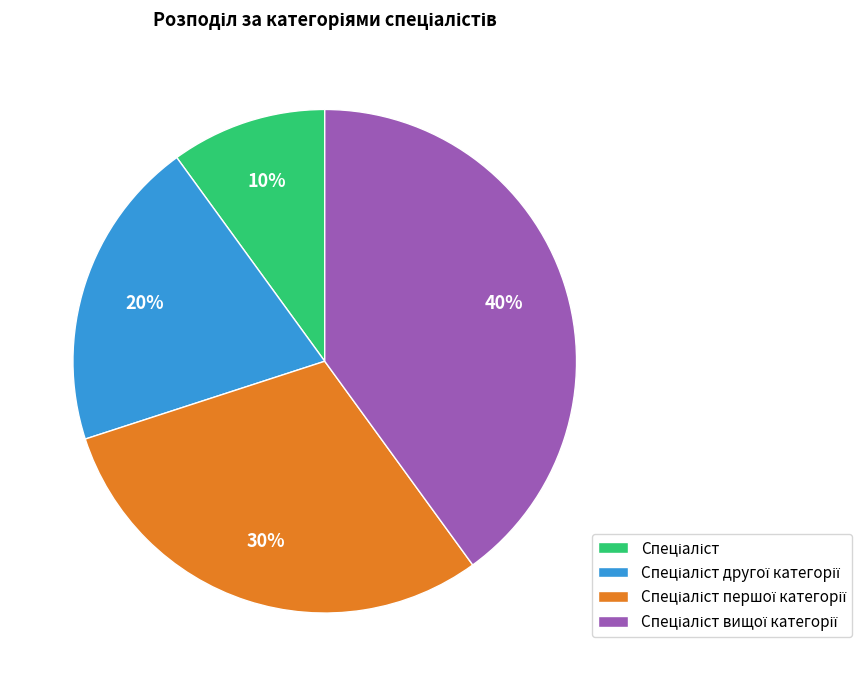

To the nearest percent, what is the difference between the largest and smallest slice percentages?

30%